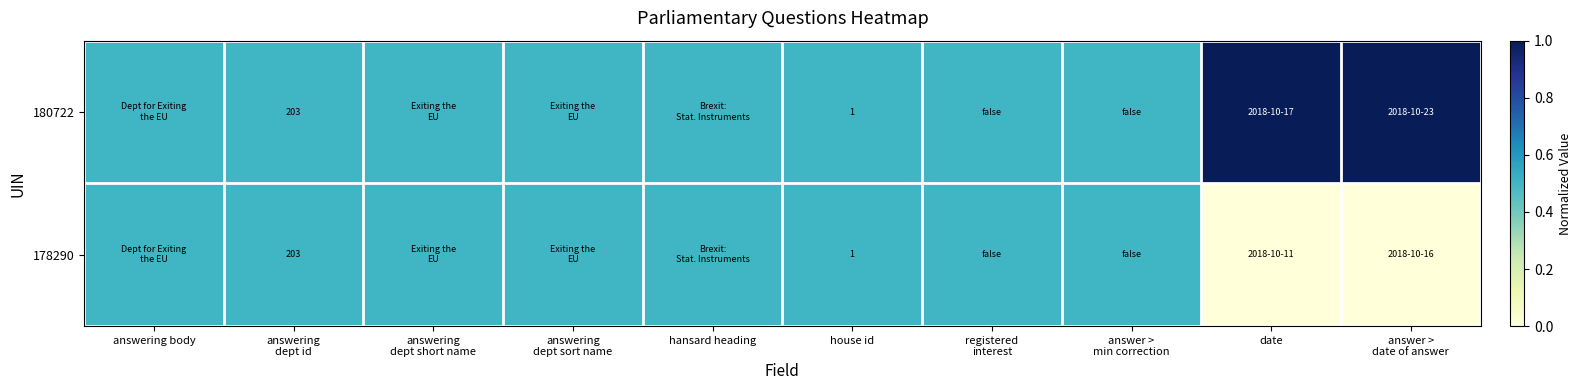

The 178290 series shows 1.7 at house id. True or false?

False